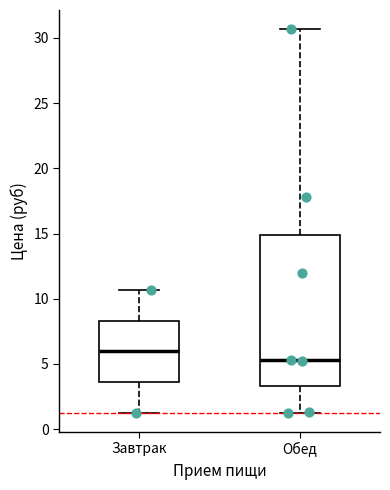

Which box's median line is the highest?

Завтрак